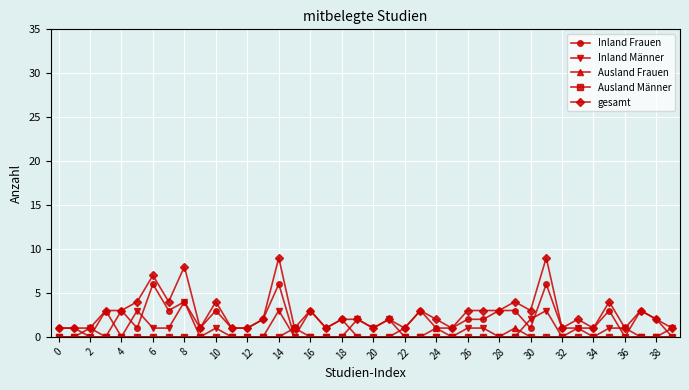

What is the greatest value displayed?

9